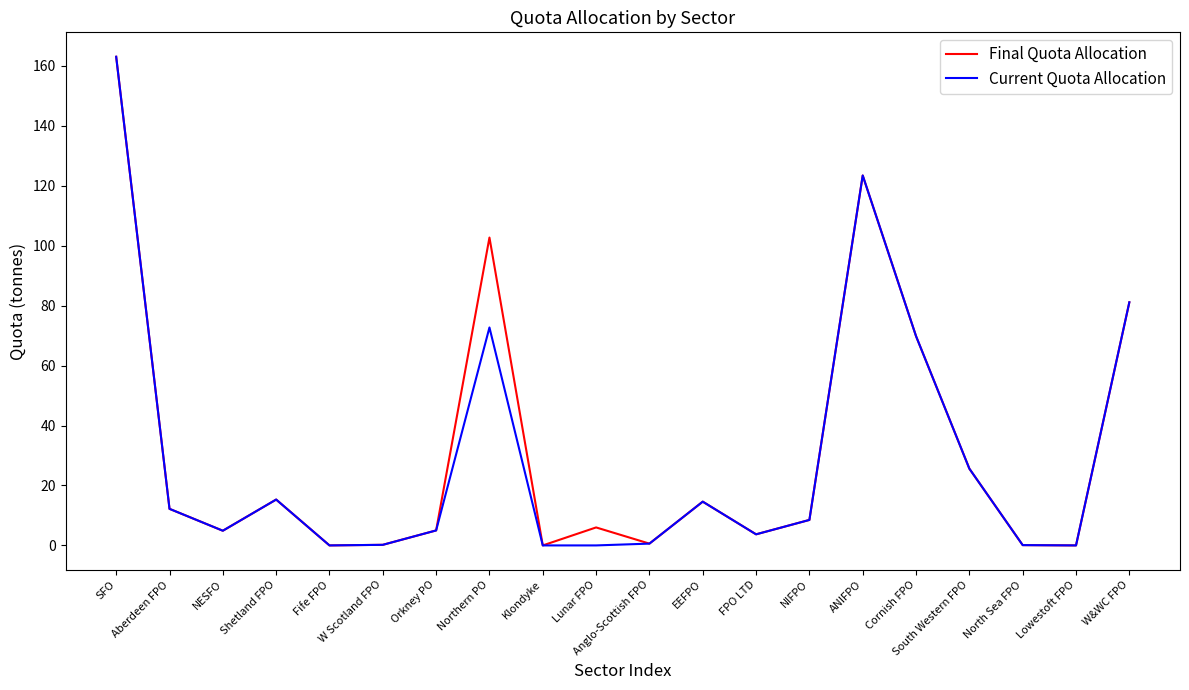

Where is the first local minimum for Current Quota Allocation?

NESFO